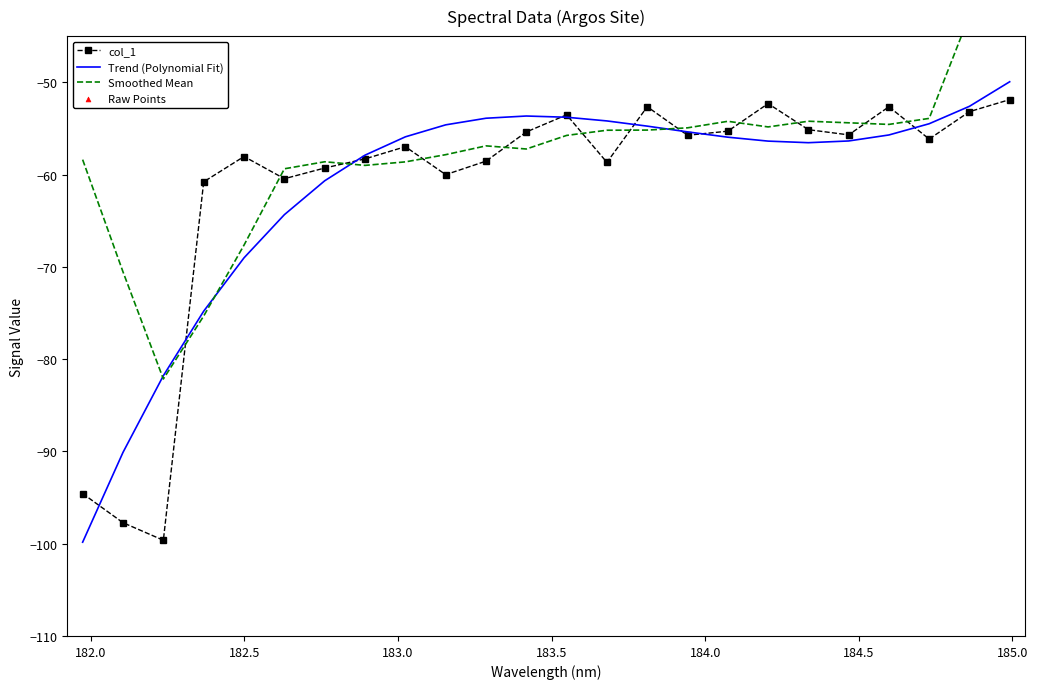

Which series contains the highest Y value?

Smoothed Mean